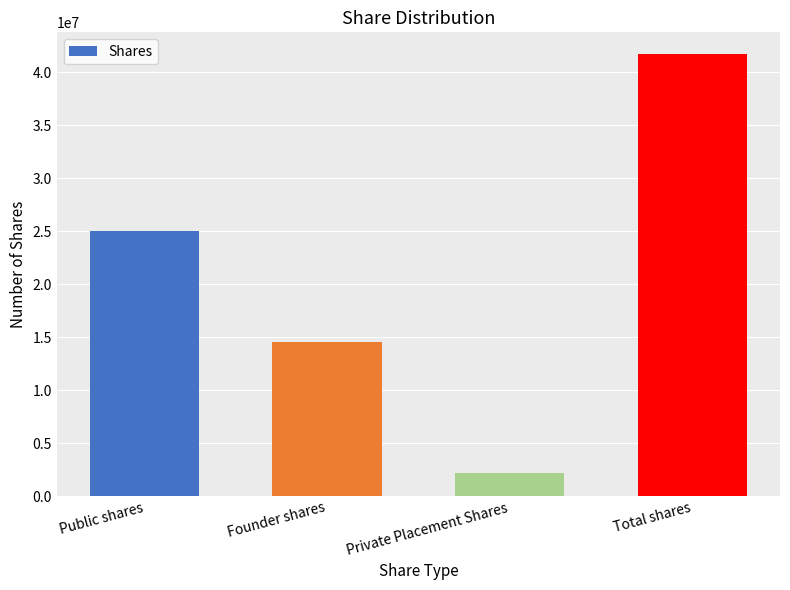

What is the smallest value displayed?

2166670